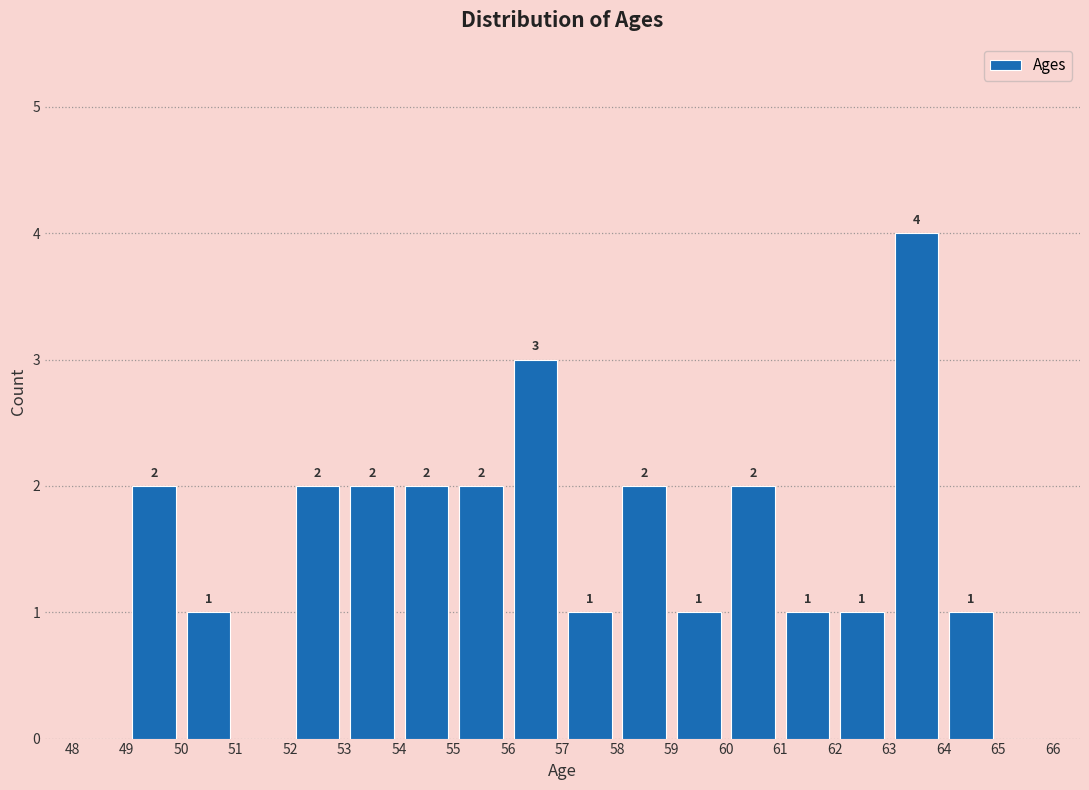

Over which range of the x-axis is the bar tallest?

63 to 64